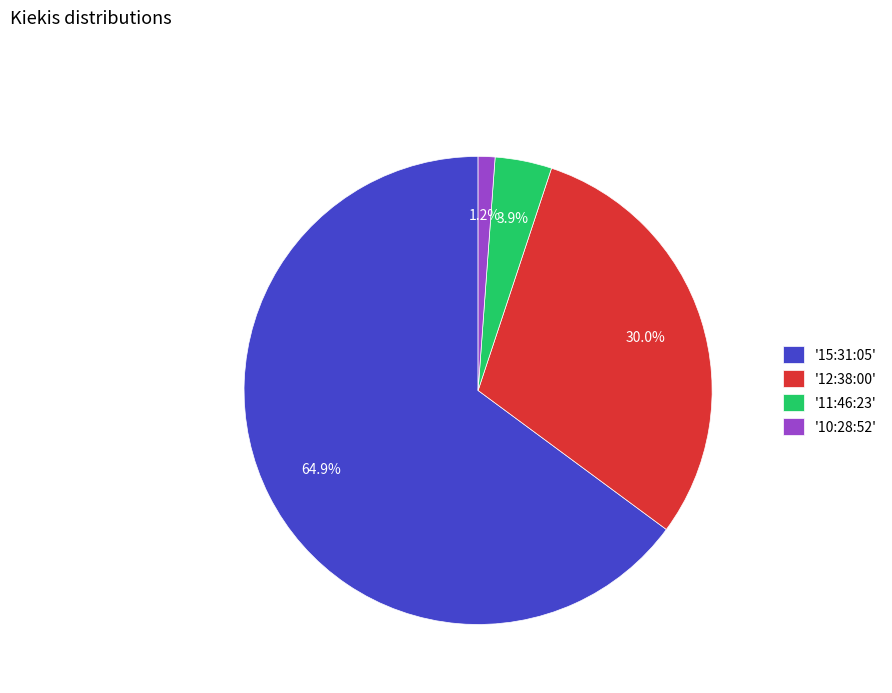

Combined, do '11:46:23' and '15:31:05' account for over 50%?

Yes